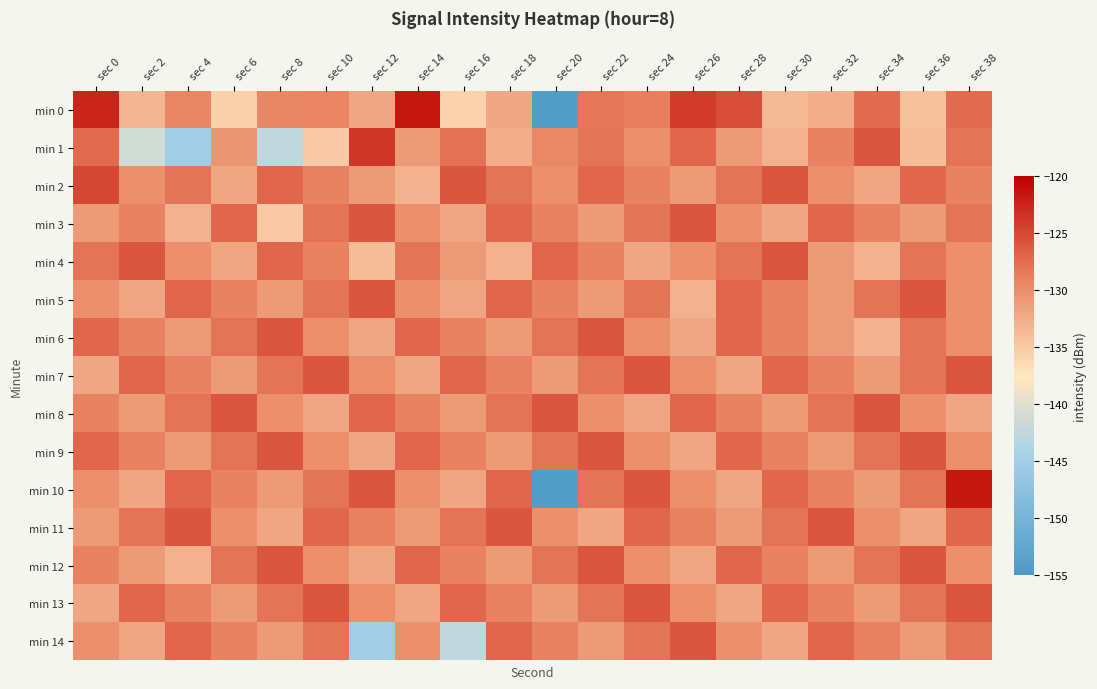

Reading left to right, transcribe all the data shown in this chart.

min 0: sec 0=-122.5	sec 2=-133.3	sec 4=-129.4	sec 6=-135.5	sec 8=-129.4	sec 10=-129.2	sec 12=-132.0	sec 14=-121.6	sec 16=-135.8	sec 18=-132.1	sec 20=-154.2	sec 22=-128.1	sec 24=-128.7	sec 26=-124.0	sec 28=-125.4	sec 30=-133.6	sec 32=-132.6	sec 34=-127.5	sec 36=-134.1	sec 38=-127.3
min 1: sec 0=-127.3	sec 2=-141.1	sec 4=-145.1	sec 6=-130.6	sec 8=-142.6	sec 10=-135.0	sec 12=-123.7	sec 14=-131.0	sec 16=-127.9	sec 18=-132.7	sec 20=-129.5	sec 22=-128.0	sec 24=-130.0	sec 26=-127.0	sec 28=-131.0	sec 30=-133.0	sec 32=-129.0	sec 34=-126.0	sec 36=-134.0	sec 38=-128.0
min 2: sec 0=-125.0	sec 2=-130.0	sec 4=-128.0	sec 6=-132.0	sec 8=-127.0	sec 10=-129.0	sec 12=-131.0	sec 14=-133.0	sec 16=-126.0	sec 18=-128.0	sec 20=-130.0	sec 22=-127.0	sec 24=-129.0	sec 26=-131.0	sec 28=-128.0	sec 30=-126.0	sec 32=-130.0	sec 34=-132.0	sec 36=-127.0	sec 38=-129.0
min 3: sec 0=-131.0	sec 2=-129.0	sec 4=-133.0	sec 6=-127.0	sec 8=-135.0	sec 10=-128.0	sec 12=-126.0	sec 14=-130.0	sec 16=-132.0	sec 18=-127.0	sec 20=-129.0	sec 22=-131.0	sec 24=-128.0	sec 26=-126.0	sec 28=-130.0	sec 30=-132.0	sec 32=-127.0	sec 34=-129.0	sec 36=-131.0	sec 38=-128.0
min 4: sec 0=-128.0	sec 2=-126.0	sec 4=-130.0	sec 6=-132.0	sec 8=-127.0	sec 10=-129.0	sec 12=-134.0	sec 14=-128.0	sec 16=-131.0	sec 18=-133.0	sec 20=-127.0	sec 22=-129.0	sec 24=-132.0	sec 26=-130.0	sec 28=-128.0	sec 30=-126.0	sec 32=-131.0	sec 34=-133.0	sec 36=-128.0	sec 38=-130.0
min 5: sec 0=-130.0	sec 2=-132.0	sec 4=-127.0	sec 6=-129.0	sec 8=-131.0	sec 10=-128.0	sec 12=-126.0	sec 14=-130.0	sec 16=-132.0	sec 18=-127.0	sec 20=-129.0	sec 22=-131.0	sec 24=-128.0	sec 26=-133.0	sec 28=-127.0	sec 30=-129.0	sec 32=-131.0	sec 34=-128.0	sec 36=-126.0	sec 38=-130.0
min 6: sec 0=-127.0	sec 2=-129.0	sec 4=-131.0	sec 6=-128.0	sec 8=-126.0	sec 10=-130.0	sec 12=-132.0	sec 14=-127.0	sec 16=-129.0	sec 18=-131.0	sec 20=-128.0	sec 22=-126.0	sec 24=-130.0	sec 26=-132.0	sec 28=-127.0	sec 30=-129.0	sec 32=-131.0	sec 34=-133.0	sec 36=-128.0	sec 38=-130.0
min 7: sec 0=-132.0	sec 2=-127.0	sec 4=-129.0	sec 6=-131.0	sec 8=-128.0	sec 10=-126.0	sec 12=-130.0	sec 14=-132.0	sec 16=-127.0	sec 18=-129.0	sec 20=-131.0	sec 22=-128.0	sec 24=-126.0	sec 26=-130.0	sec 28=-132.0	sec 30=-127.0	sec 32=-129.0	sec 34=-131.0	sec 36=-128.0	sec 38=-126.0
min 8: sec 0=-129.0	sec 2=-131.0	sec 4=-128.0	sec 6=-126.0	sec 8=-130.0	sec 10=-132.0	sec 12=-127.0	sec 14=-129.0	sec 16=-131.0	sec 18=-128.0	sec 20=-126.0	sec 22=-130.0	sec 24=-132.0	sec 26=-127.0	sec 28=-129.0	sec 30=-131.0	sec 32=-128.0	sec 34=-126.0	sec 36=-130.0	sec 38=-132.0
min 9: sec 0=-127.0	sec 2=-129.0	sec 4=-131.0	sec 6=-128.0	sec 8=-126.0	sec 10=-130.0	sec 12=-132.0	sec 14=-127.0	sec 16=-129.0	sec 18=-131.0	sec 20=-128.0	sec 22=-126.0	sec 24=-130.0	sec 26=-132.0	sec 28=-127.0	sec 30=-129.0	sec 32=-131.0	sec 34=-128.0	sec 36=-126.0	sec 38=-130.0
min 10: sec 0=-130.0	sec 2=-132.0	sec 4=-127.0	sec 6=-129.0	sec 8=-131.0	sec 10=-128.0	sec 12=-126.0	sec 14=-130.0	sec 16=-132.0	sec 18=-127.0	sec 20=-154.2	sec 22=-128.0	sec 24=-126.0	sec 26=-130.0	sec 28=-132.0	sec 30=-127.0	sec 32=-129.0	sec 34=-131.0	sec 36=-128.0	sec 38=-121.6
min 11: sec 0=-131.0	sec 2=-128.0	sec 4=-126.0	sec 6=-130.0	sec 8=-132.0	sec 10=-127.0	sec 12=-129.0	sec 14=-131.0	sec 16=-128.0	sec 18=-126.0	sec 20=-130.0	sec 22=-132.0	sec 24=-127.0	sec 26=-129.0	sec 28=-131.0	sec 30=-128.0	sec 32=-126.0	sec 34=-130.0	sec 36=-132.0	sec 38=-127.0
min 12: sec 0=-129.0	sec 2=-131.0	sec 4=-133.0	sec 6=-128.0	sec 8=-126.0	sec 10=-130.0	sec 12=-132.0	sec 14=-127.0	sec 16=-129.0	sec 18=-131.0	sec 20=-128.0	sec 22=-126.0	sec 24=-130.0	sec 26=-132.0	sec 28=-127.0	sec 30=-129.0	sec 32=-131.0	sec 34=-128.0	sec 36=-126.0	sec 38=-130.0
min 13: sec 0=-132.0	sec 2=-127.0	sec 4=-129.0	sec 6=-131.0	sec 8=-128.0	sec 10=-126.0	sec 12=-130.0	sec 14=-132.0	sec 16=-127.0	sec 18=-129.0	sec 20=-131.0	sec 22=-128.0	sec 24=-126.0	sec 26=-130.0	sec 28=-132.0	sec 30=-127.0	sec 32=-129.0	sec 34=-131.0	sec 36=-128.0	sec 38=-126.0
min 14: sec 0=-130.0	sec 2=-132.0	sec 4=-127.0	sec 6=-129.0	sec 8=-131.0	sec 10=-128.0	sec 12=-145.1	sec 14=-130.0	sec 16=-142.6	sec 18=-127.0	sec 20=-129.0	sec 22=-131.0	sec 24=-128.0	sec 26=-126.0	sec 28=-130.0	sec 30=-132.0	sec 32=-127.0	sec 34=-129.0	sec 36=-131.0	sec 38=-128.0